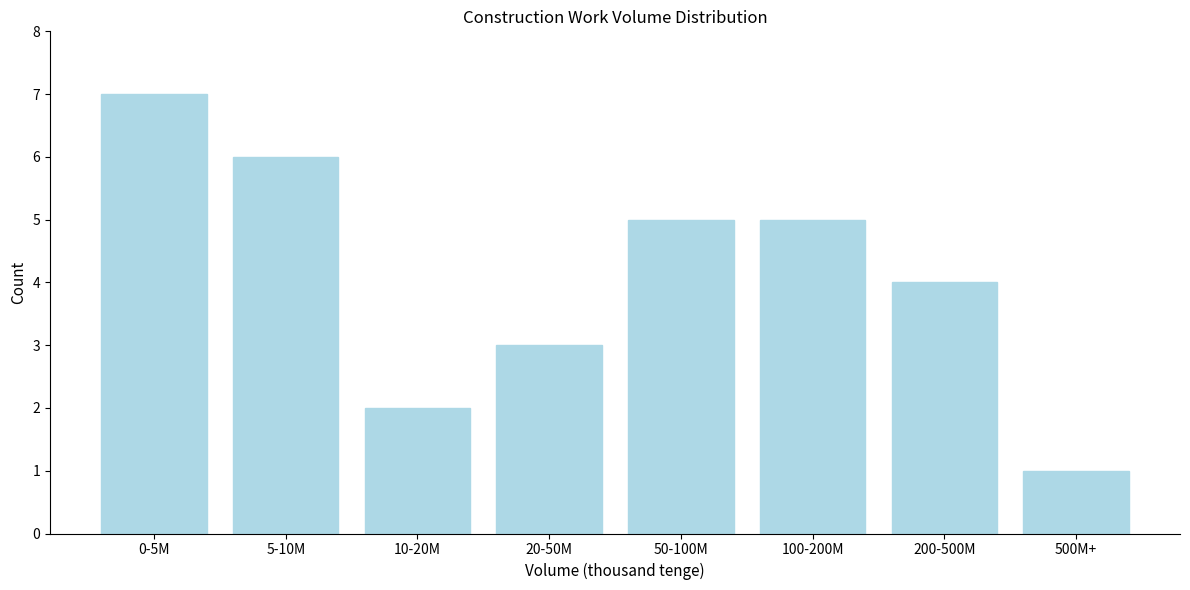

Reading left to right, what are all the values shown in this chart?

7	6	2	3	5	5	4	1